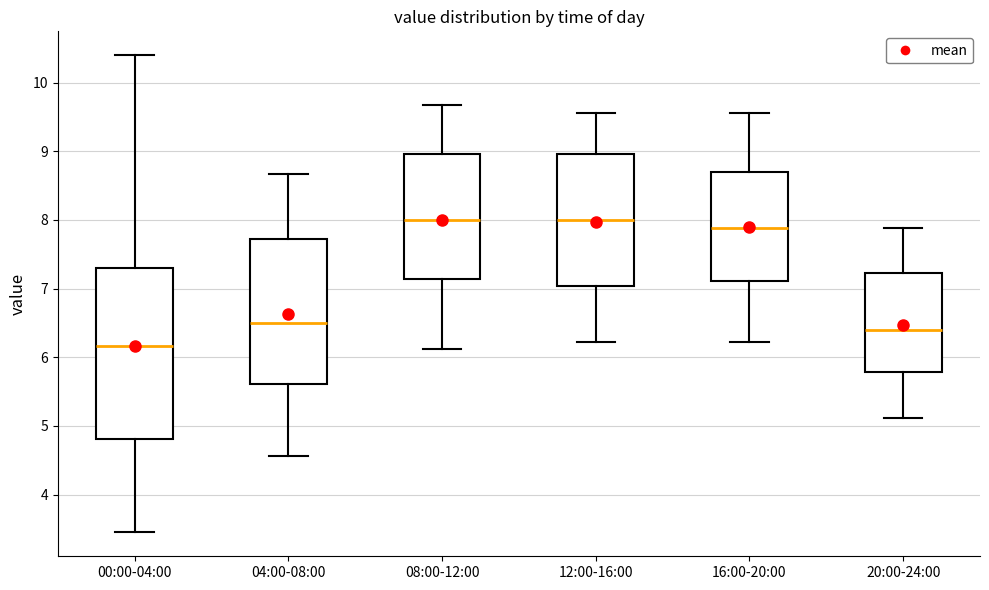

Reading left to right, read every box against the y-axis: the position of its median line, the range the box covers, and the ends of its whiskers. The values are not printed on the chart, so give them approximately, as read against the axis.

00:00-04:00: median 6.2, box 4.8 to 7.3, whiskers 3.5 to 10.4
04:00-08:00: median 6.5, box 5.6 to 7.7, whiskers 4.6 to 8.7
08:00-12:00: median 8.0, box 7.1 to 9.0, whiskers 6.1 to 9.7
12:00-16:00: median 8.0, box 7.0 to 9.0, whiskers 6.2 to 9.6
16:00-20:00: median 7.9, box 7.1 to 8.7, whiskers 6.2 to 9.6
20:00-24:00: median 6.4, box 5.8 to 7.2, whiskers 5.1 to 7.9